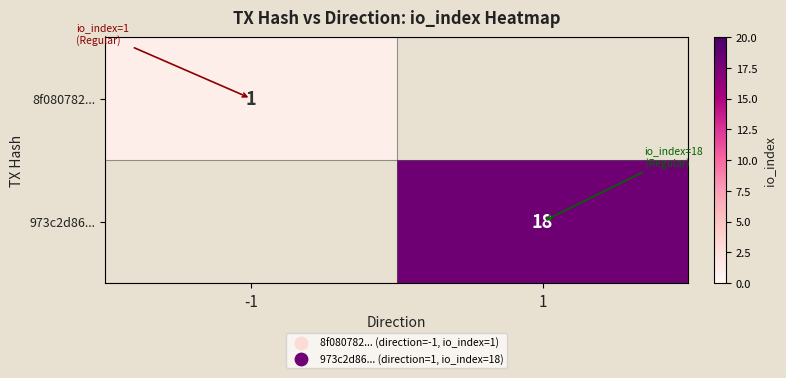

What is the smallest value displayed?

1.0